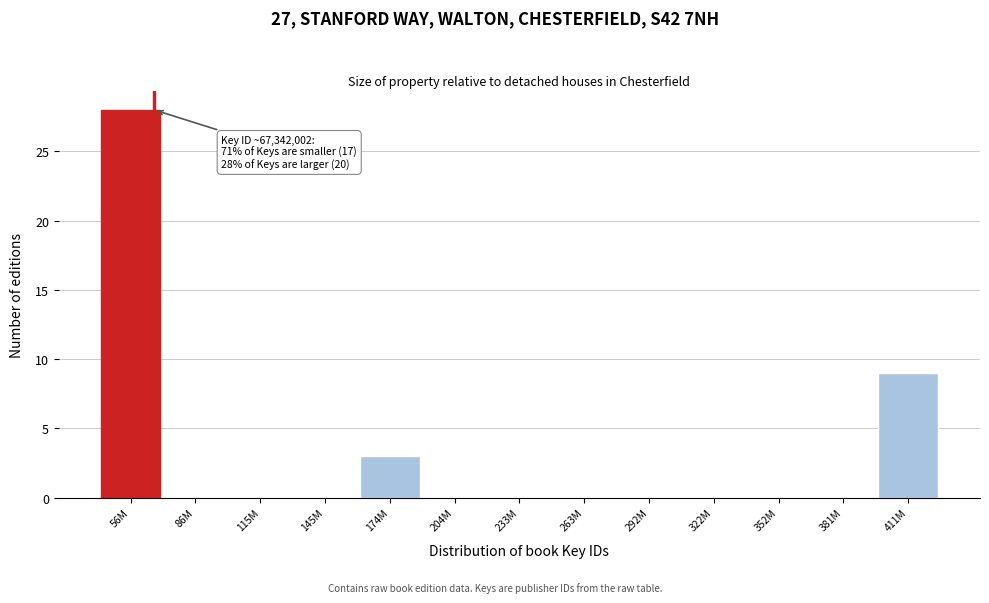

Reading right to left, list all the values displayed in this chart.

411M=9	381M=0	352M=0	322M=0	292M=0	263M=0	233M=0	204M=0	174M=3	145M=0	115M=0	86M=0	56M=28